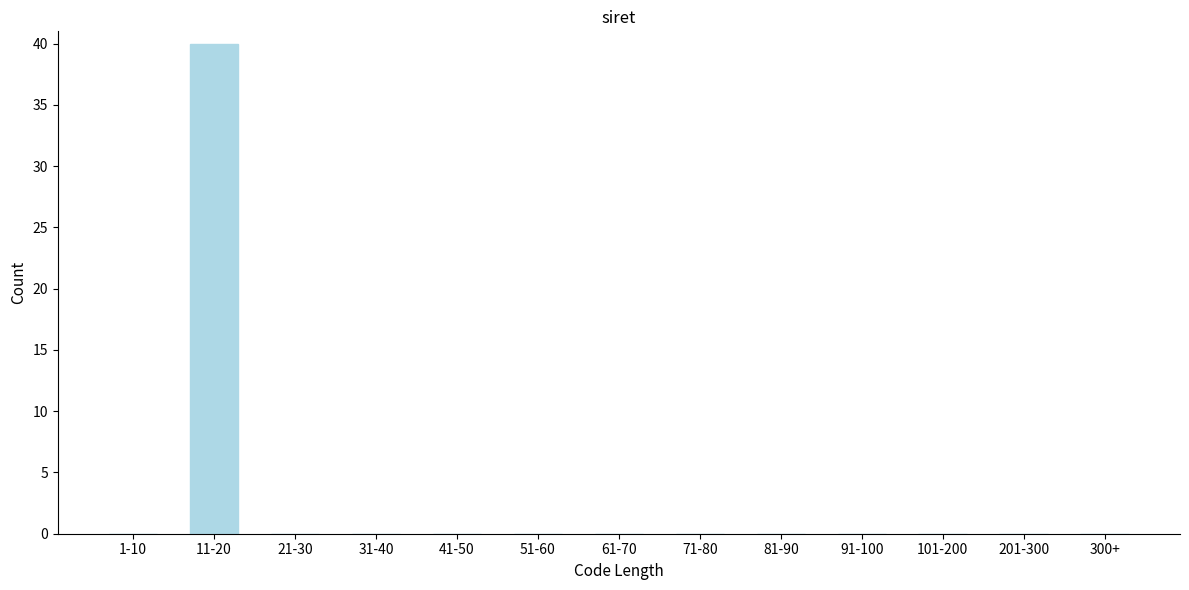

Reading right to left, what are all the values shown in this chart?

300+=0	201-300=0	101-200=0	91-100=0	81-90=0	71-80=0	61-70=0	51-60=0	41-50=0	31-40=0	21-30=0	11-20=40	1-10=0